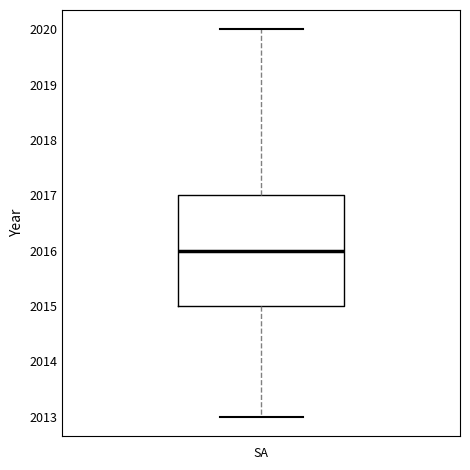

Read this box plot against the y-axis: the position of the median line, the range covered by the box, and the ends of both whiskers. The values are not printed on the chart, so give them approximately, as read against the axis.

median 2016, box 2015 to 2017, whiskers 2013 to 2020